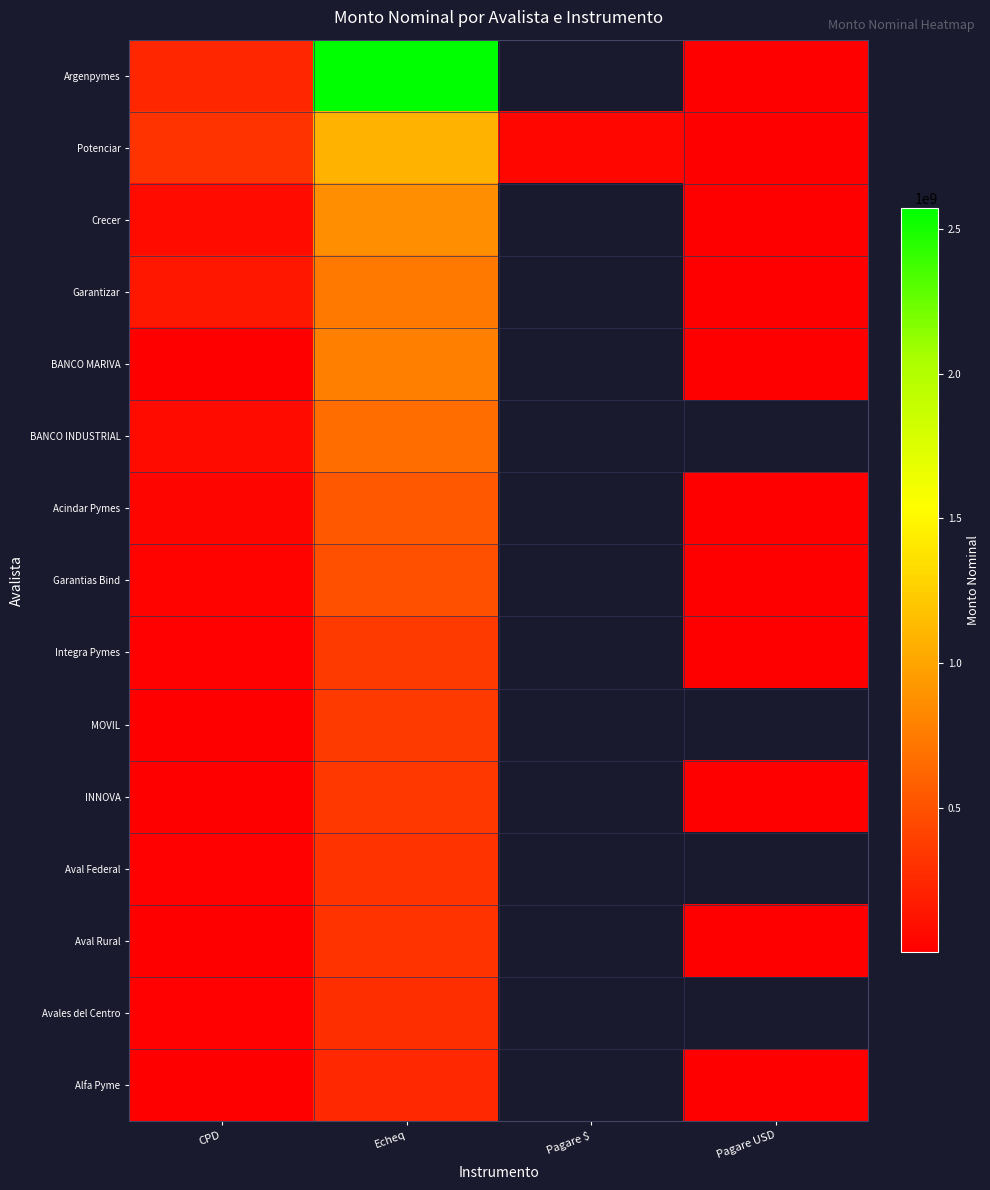

Where is Crecer nearest to the value 436003305?

CPD